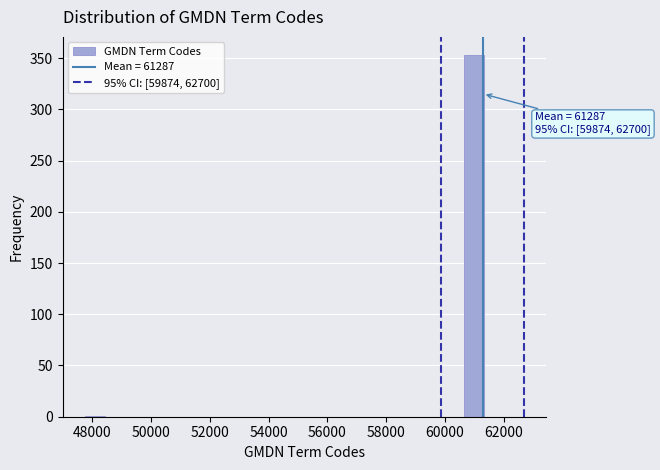

Around what value on the x-axis is the tallest bar? Give the approximate position of its centre, as read against the axis.

61000